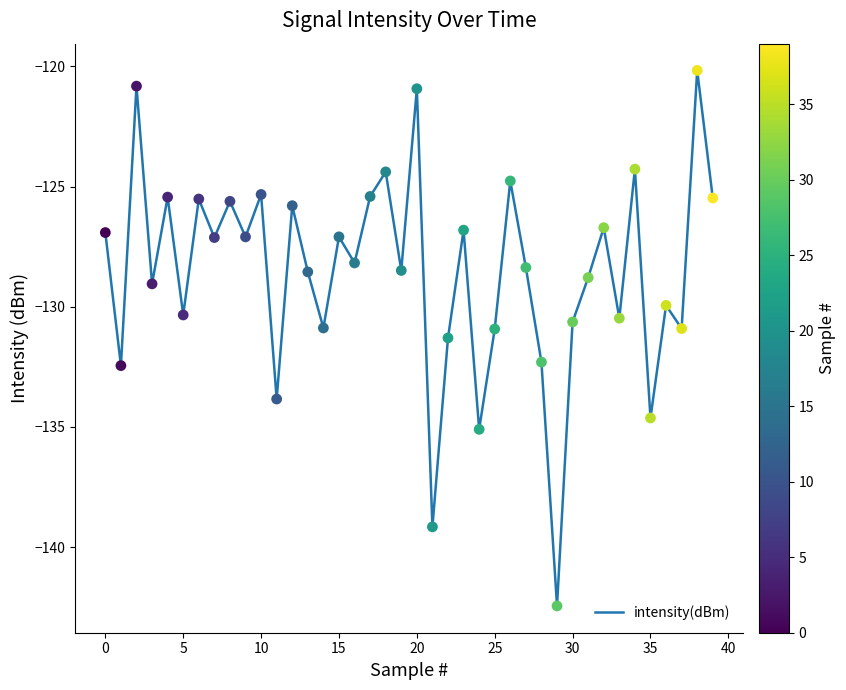

What is the smallest value displayed?

-142.4